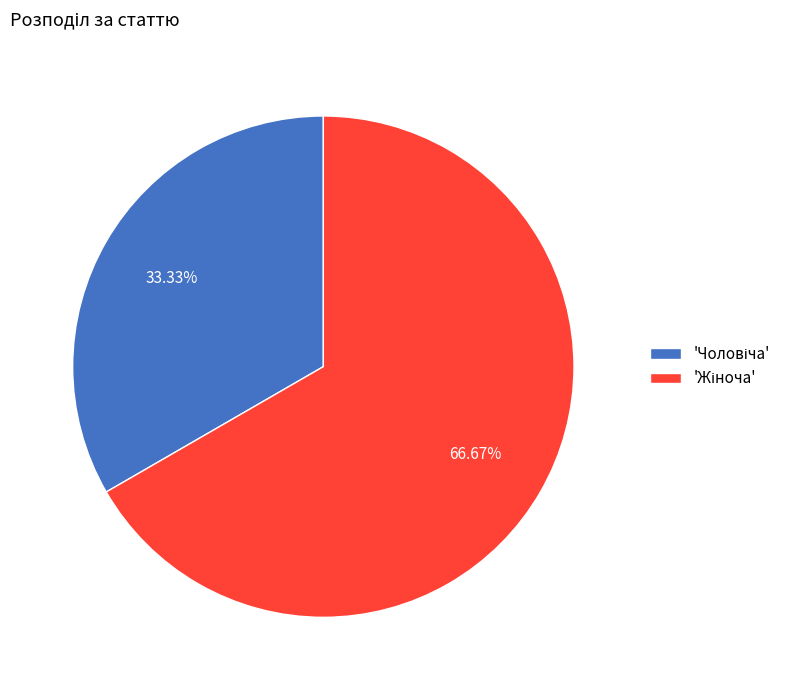

How many segments does this pie chart have?

2